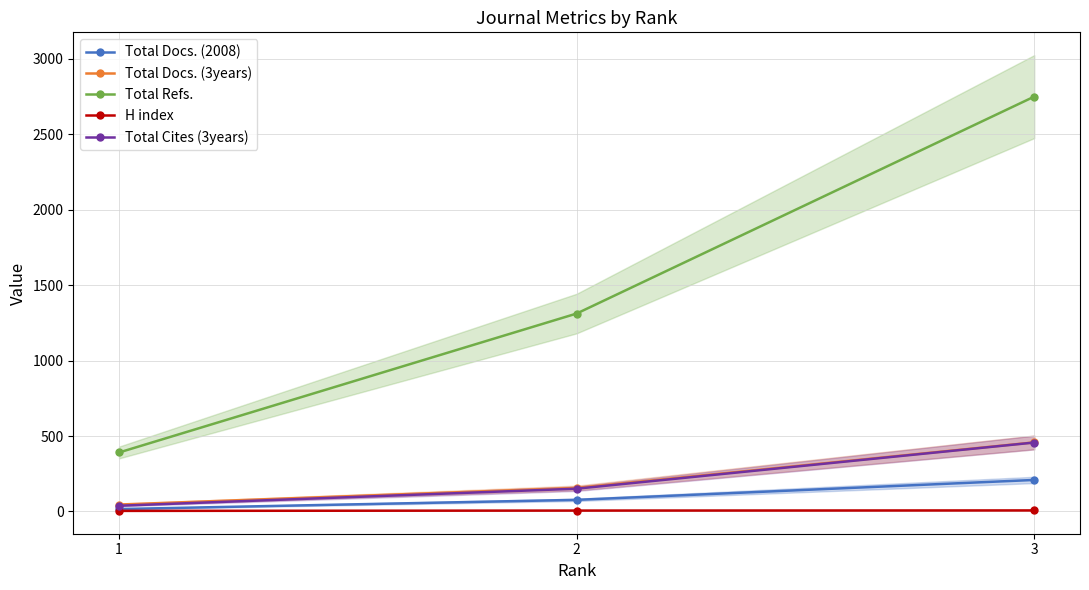

Reading left to right, what are all the values shown in this chart?

Total Docs. (2008): 1=16	2=77	3=209
Total Docs. (3years): 1=46	2=156	3=458
Total Refs.: 1=391	2=1312	3=2750
H index: 1=4	2=6	3=7
Total Cites (3years): 1=38	2=151	3=457